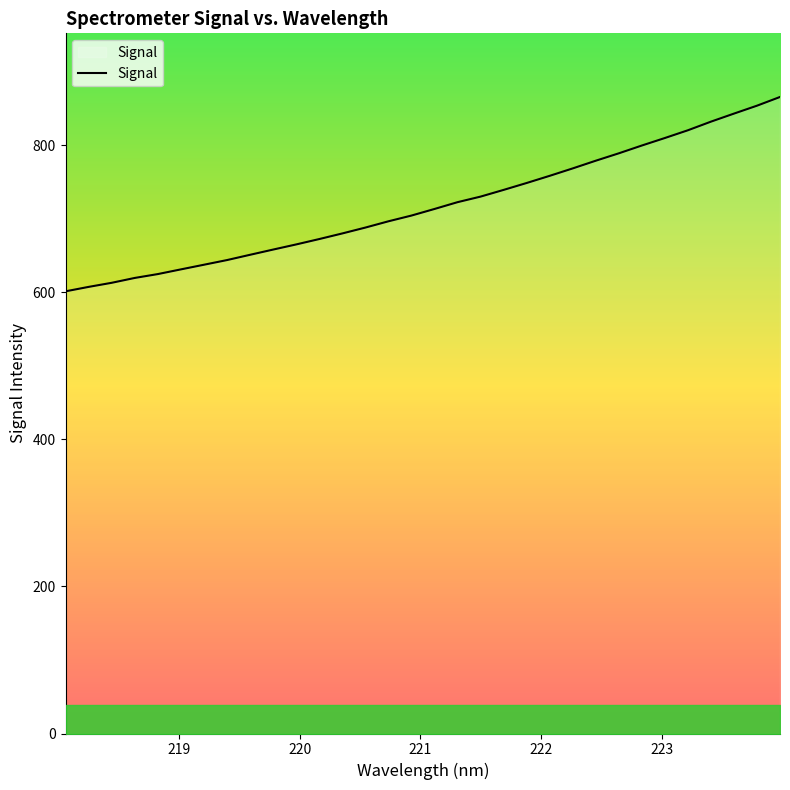

How many distinct data groups are displayed?

1